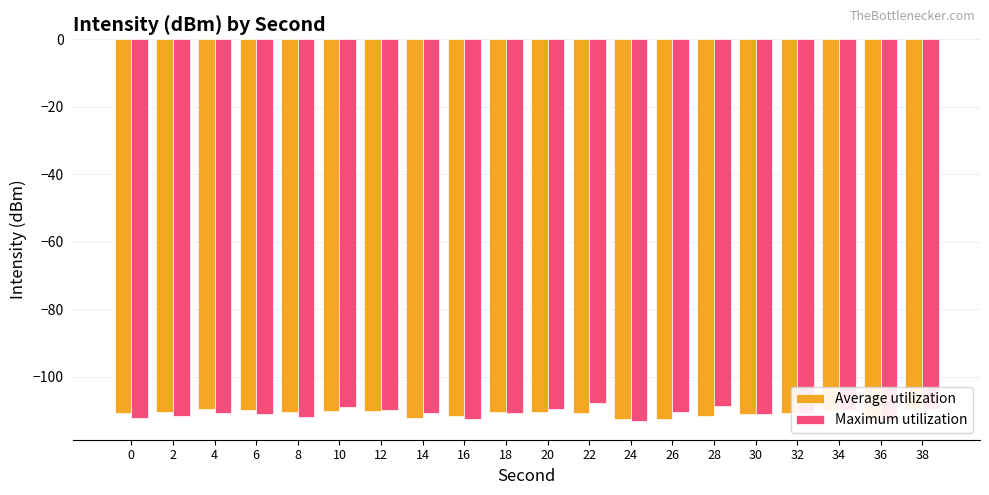

How many values in the Maximum utilization series are below -110?

13